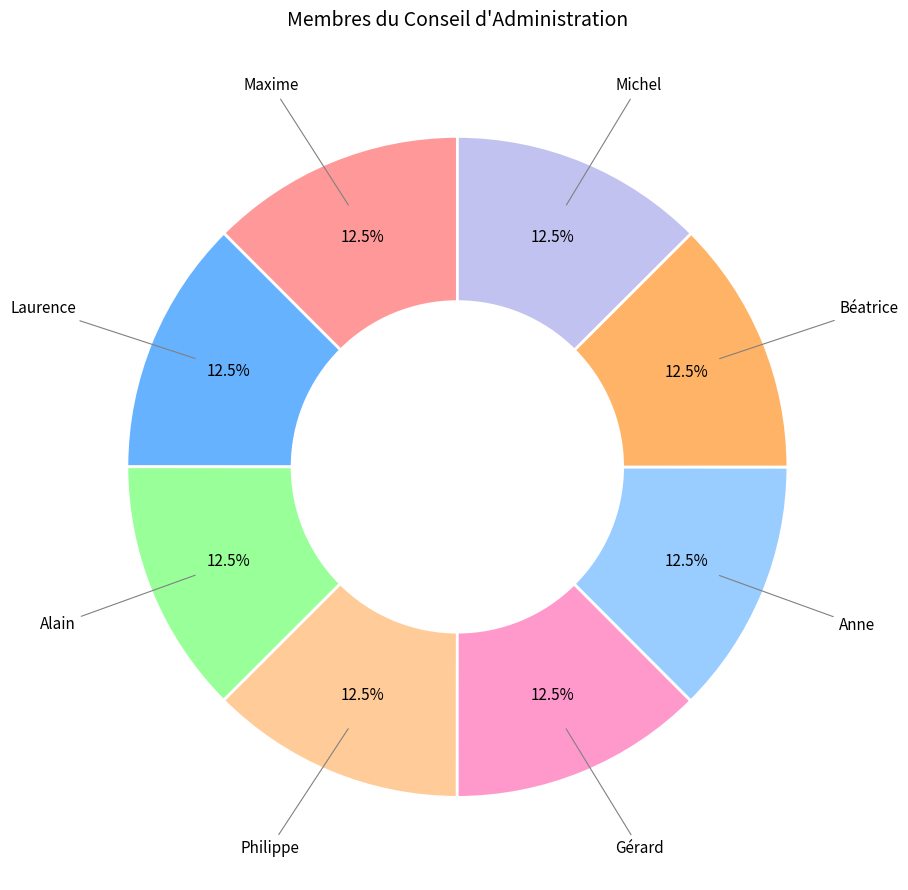

Is there any slice that represents more than half of the pie?

No